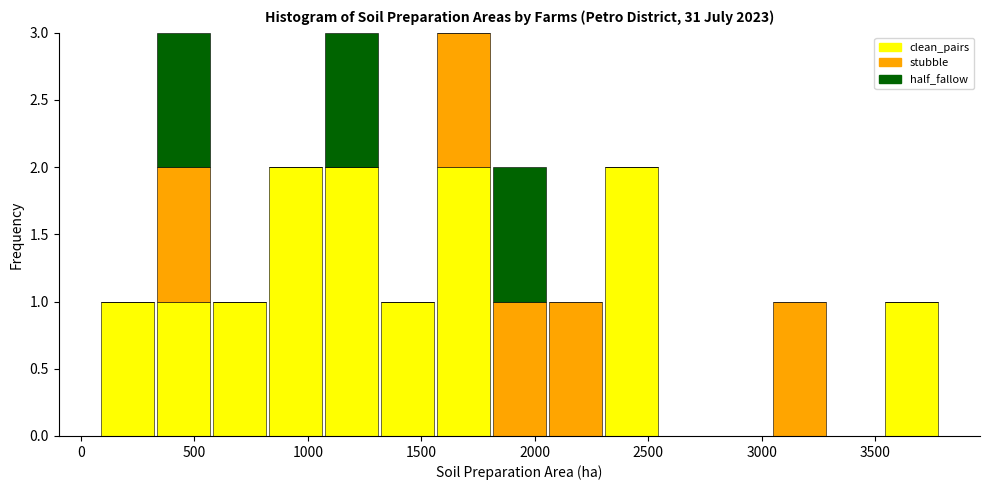

What is the total height of the stacked bar covering 1800 to 2050 on the x-axis? Neither the bar edges nor the heights are printed on the chart, so give them approximately, as read against the axes.

2